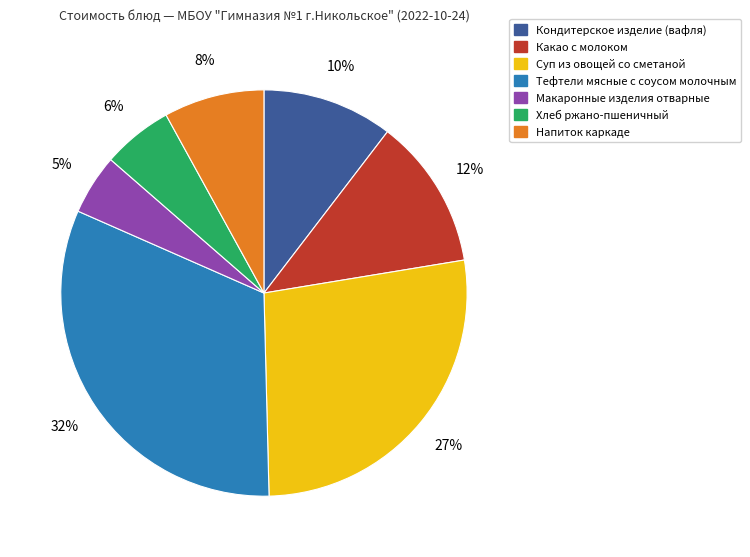

How many slices are in this pie chart?

7